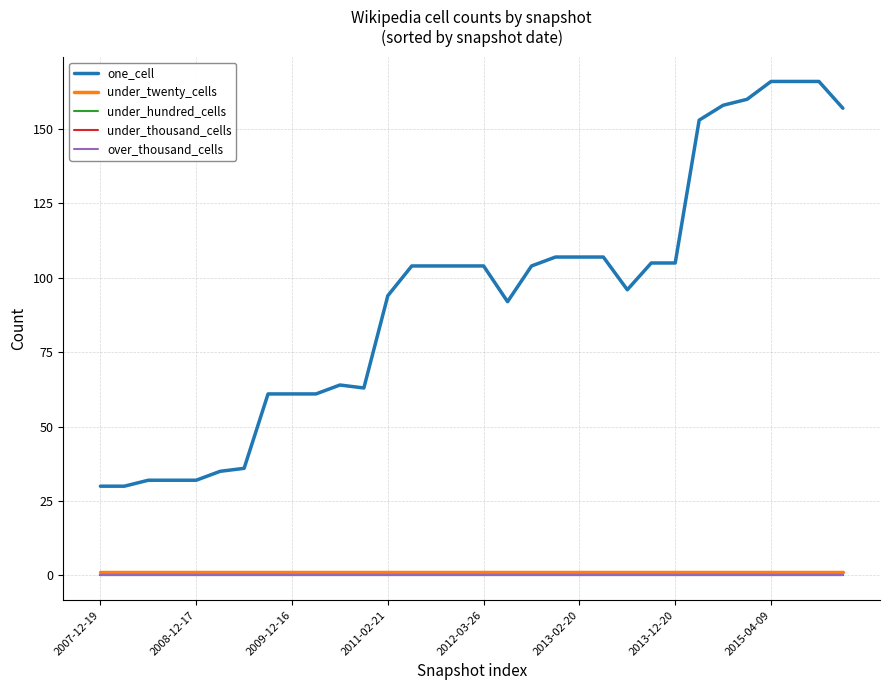

True or false: under_hundred_cells and under_twenty_cells intersect in this chart.

False